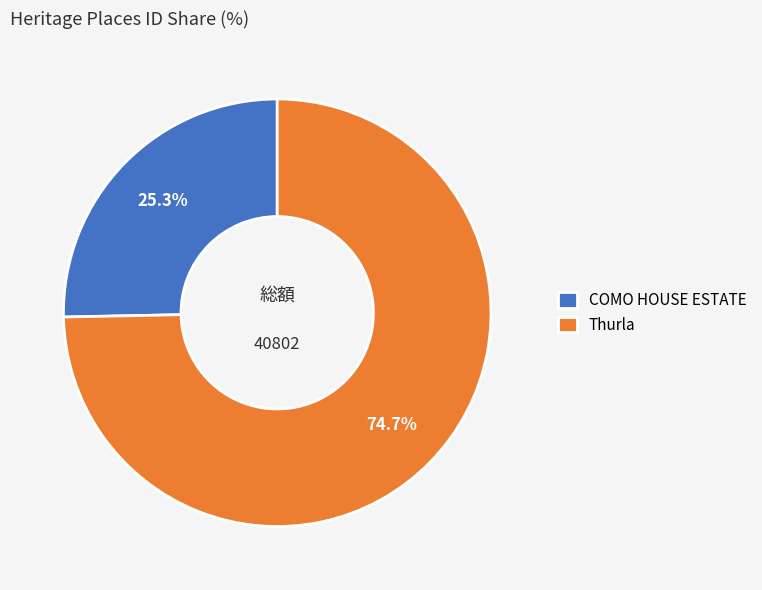

The Thurla slice represents 83% of the pie. True or false?

False